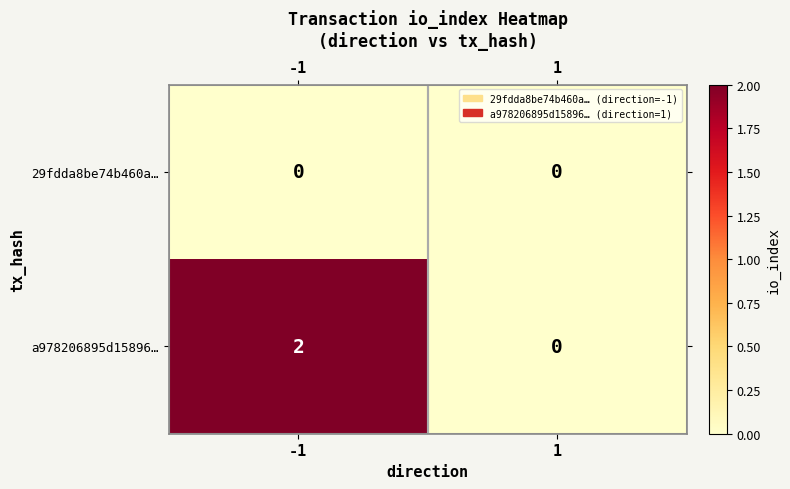

True or false: a978206895d15896… has a value of 0 at 1.

True